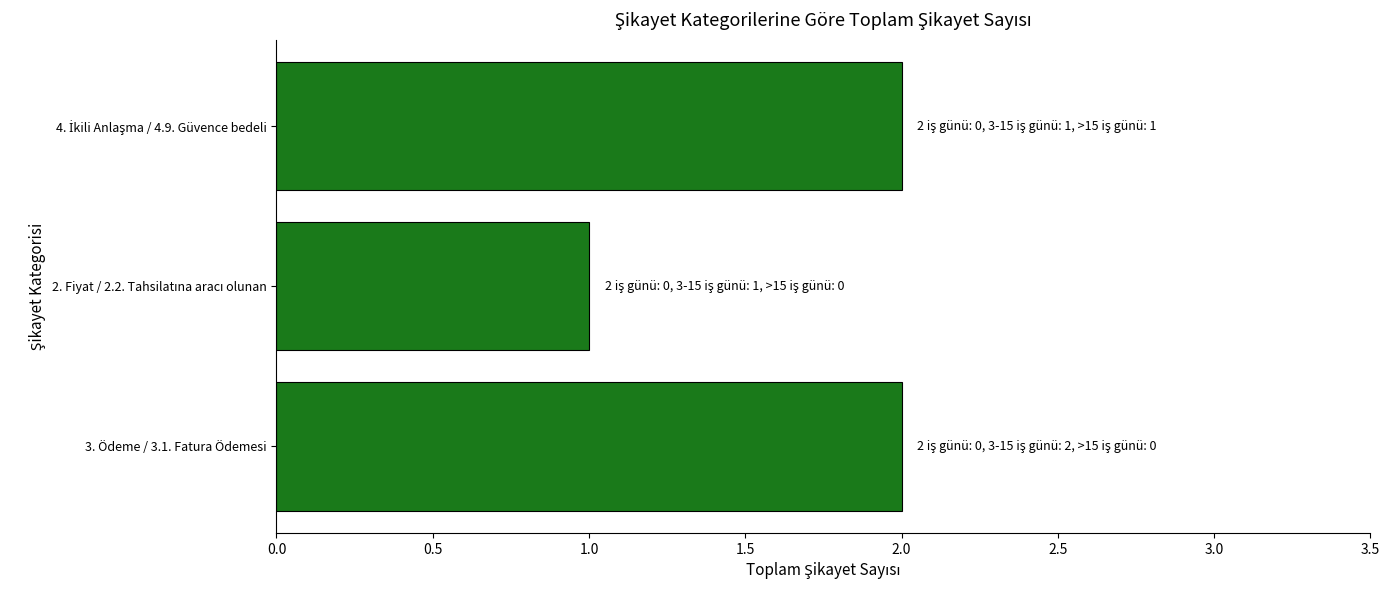

The value at 3. Ödeme / 3.1. Fatura Ödemesi is 3. True or false?

False